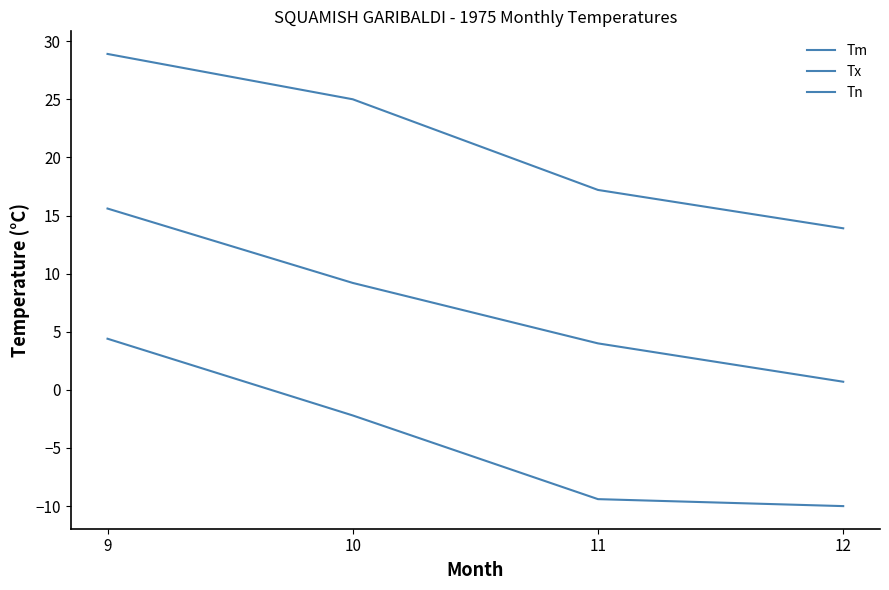

How many lines are shown in the chart?

3